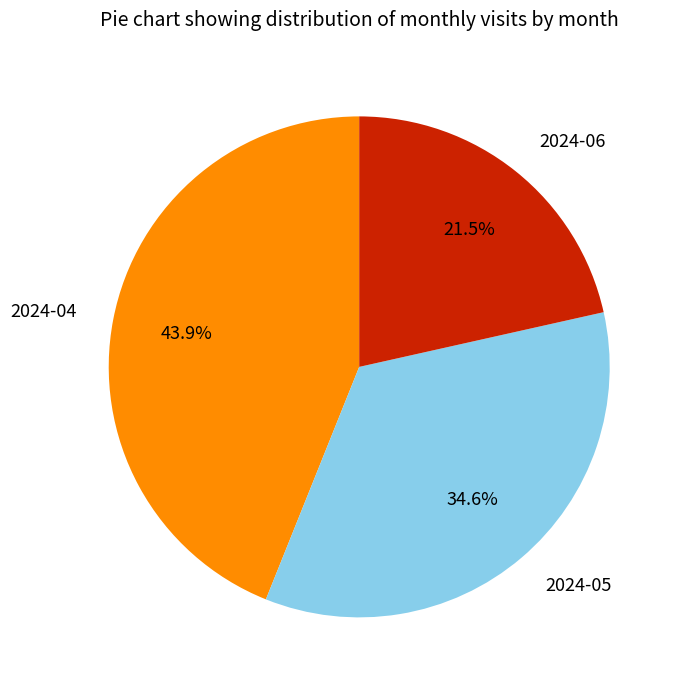

What is the total percentage of 2024-05 and 2024-06?

56.1%